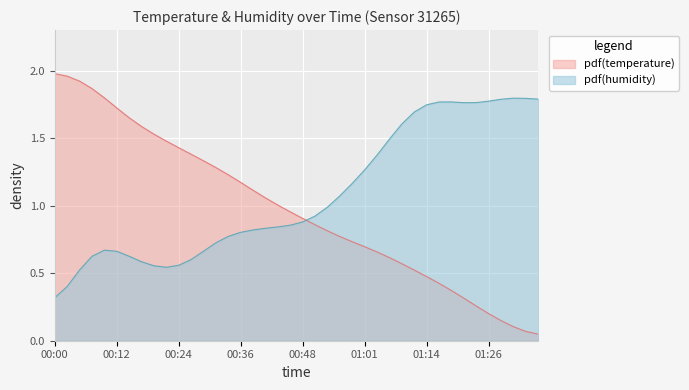

Rank the categories by value from highest to lowest.

00:00, 00:02, 00:05, 00:07, 00:09, 00:12, 00:14, 00:17, 00:19, 00:22, 00:24, 00:26, 00:29, 00:31, 00:34, 00:36, 00:39, 00:41, 00:44, 00:46, 00:48, 00:51, 00:53, 00:56, 00:58, 01:01, 01:03, 01:06, 01:08, 01:11, 01:14, 01:16, 01:18, 01:21, 01:23, 01:26, 01:28, 01:31, 01:33, 01:36